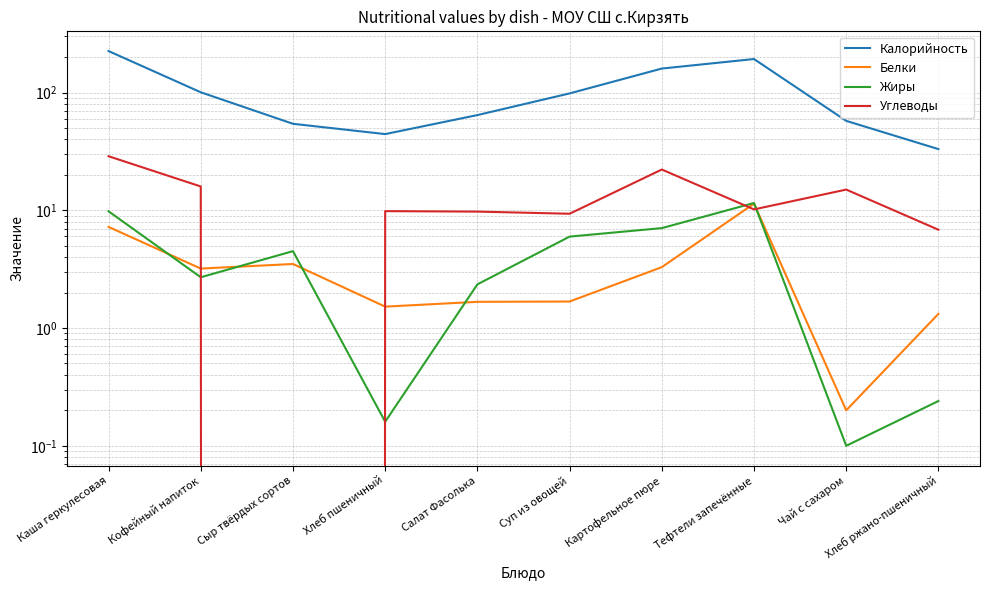

Between Картофельное пюре and Хлеб ржано-пшеничный, which is larger?

Картофельное пюре